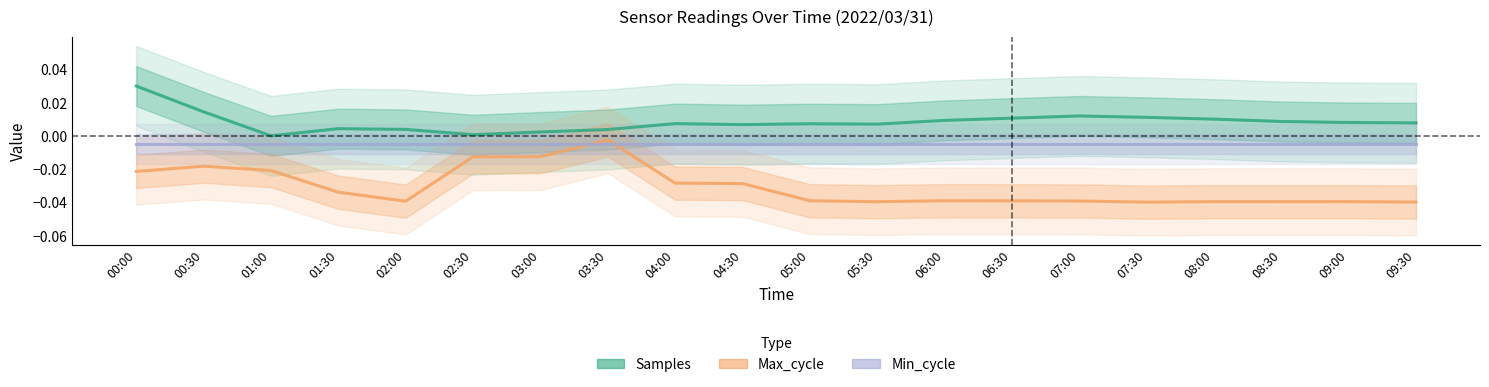

How many lines are shown in the chart?

3